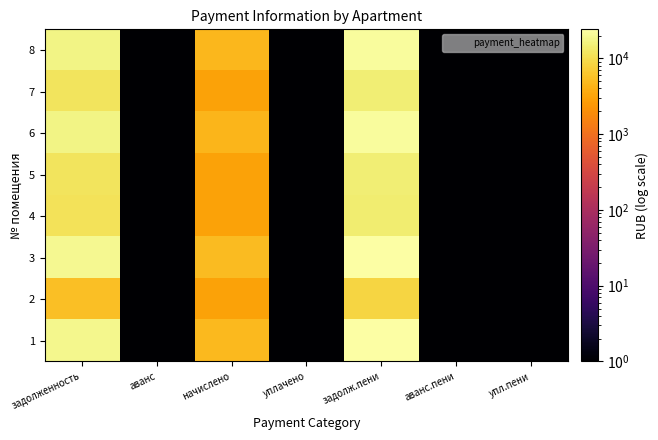

At which category is the sum across all series the highest?

задолж.пени